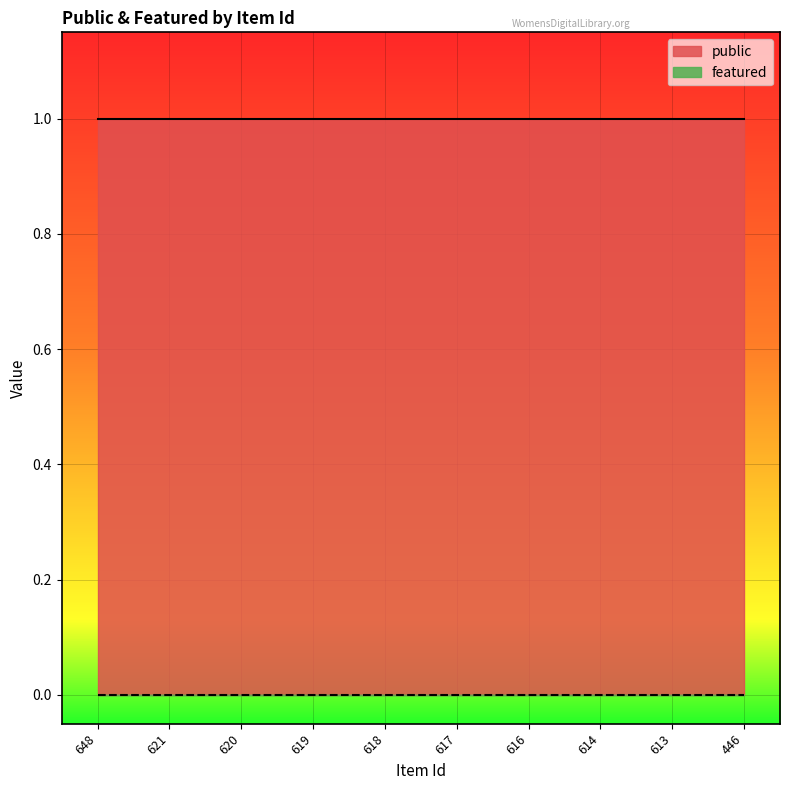

Between 616 and 619, which is larger?

616